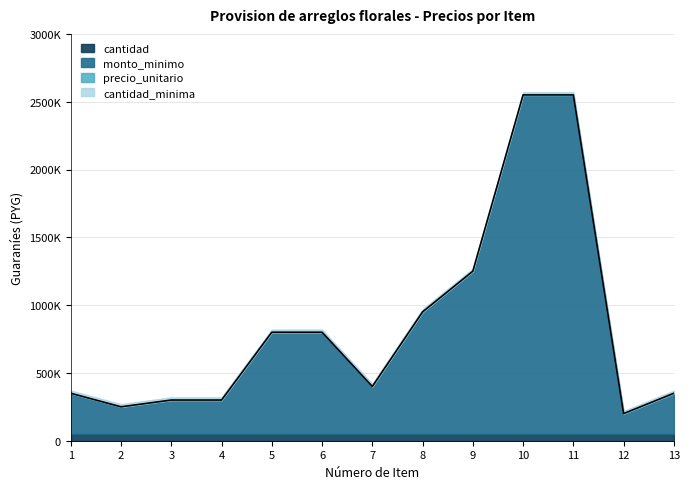

True or false: cantidad and monto_minimo cross at least once.

False